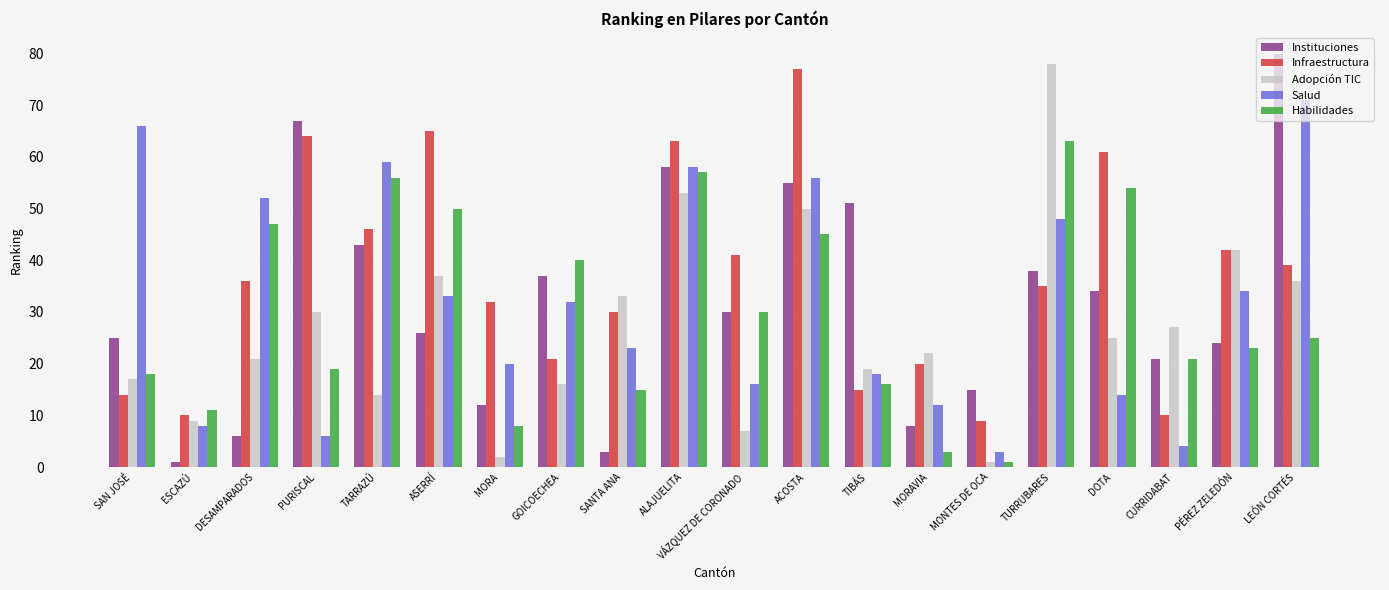

At which category does the chart reach its peak across all series?

LEÓN CORTÉS